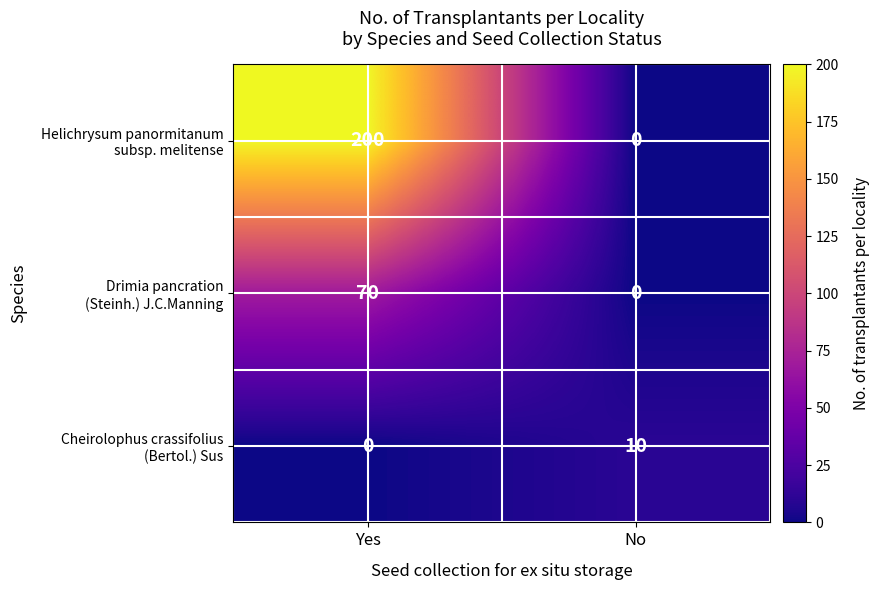

At which category is the sum across all series the highest?

Yes